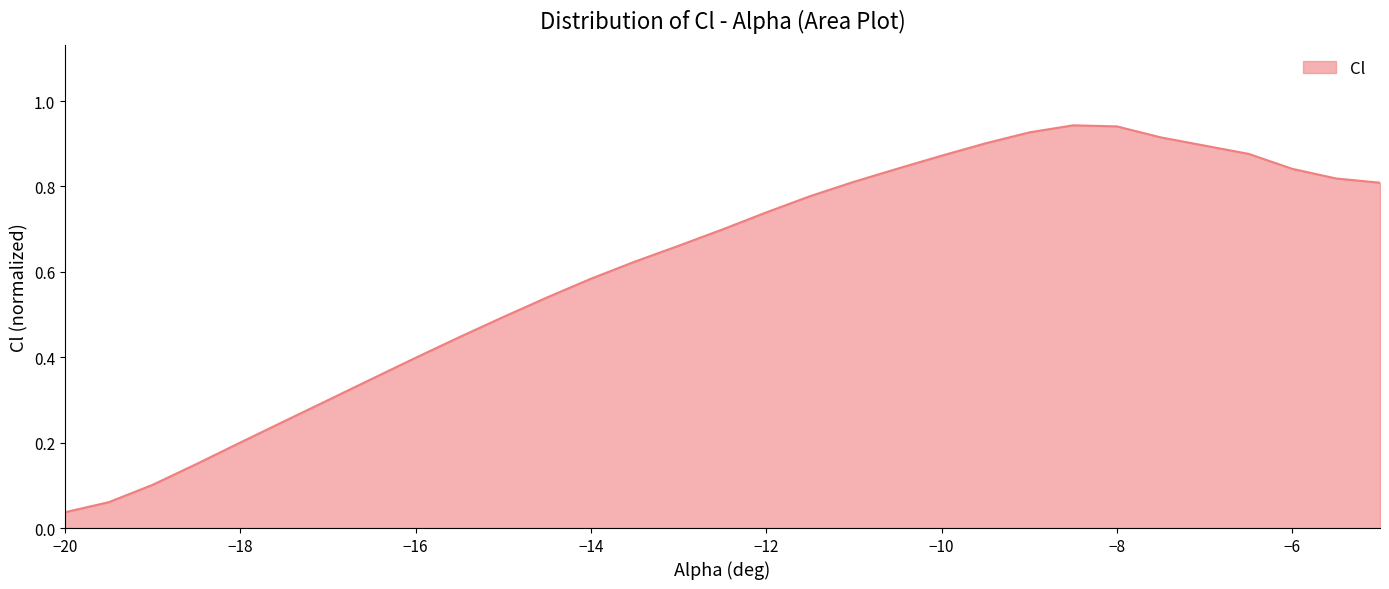

At which category does the chart reach its minimum across all series?

−20